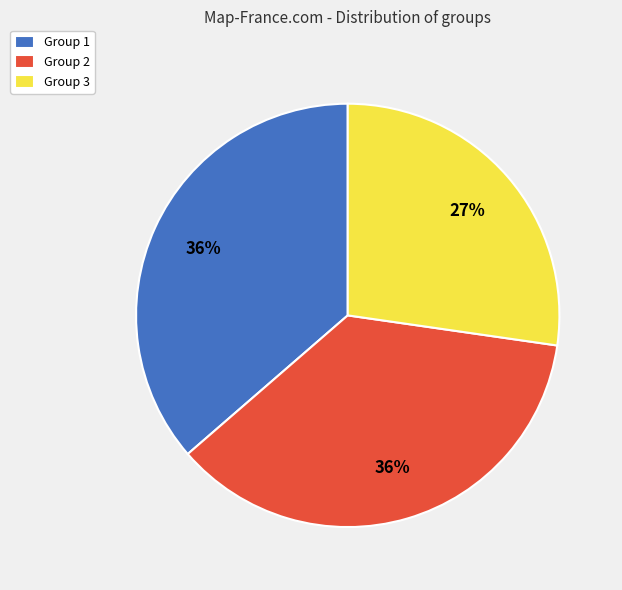

Do Group 1 and Group 2 together represent more than half of the pie?

Yes